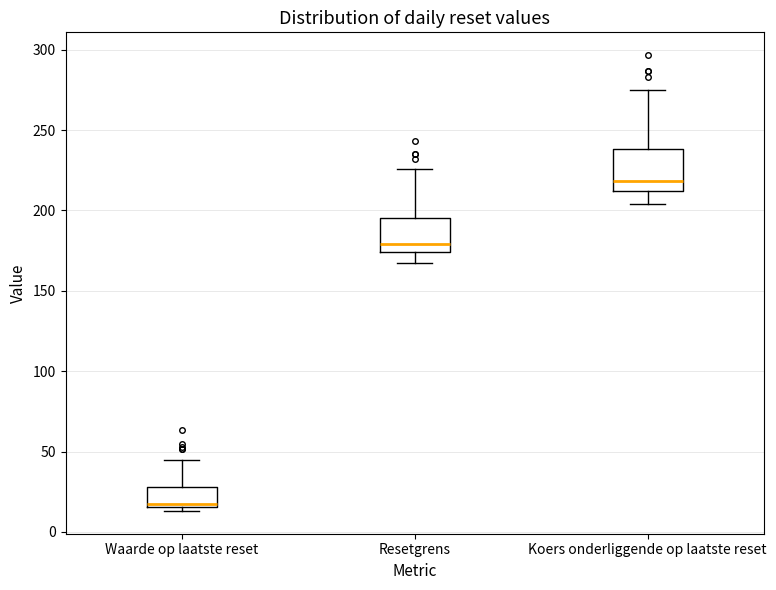

Reading left to right, transcribe this box plot: for each box, give where its median line is, the range the box spans, and where its two whiskers end, as read against the y-axis. The values are not printed on the chart, so give them approximately, as read against the axis.

Waarde op laatste reset: median 15 (just above the box's lower edge), box 15 to 30, whiskers 15 (just below the box's lower edge) to 45
Resetgrens: median 180, box 175 to 195, whiskers 165 to 225
Koers onderliggende op laatste reset: median 220, box 210 to 240, whiskers 205 to 275